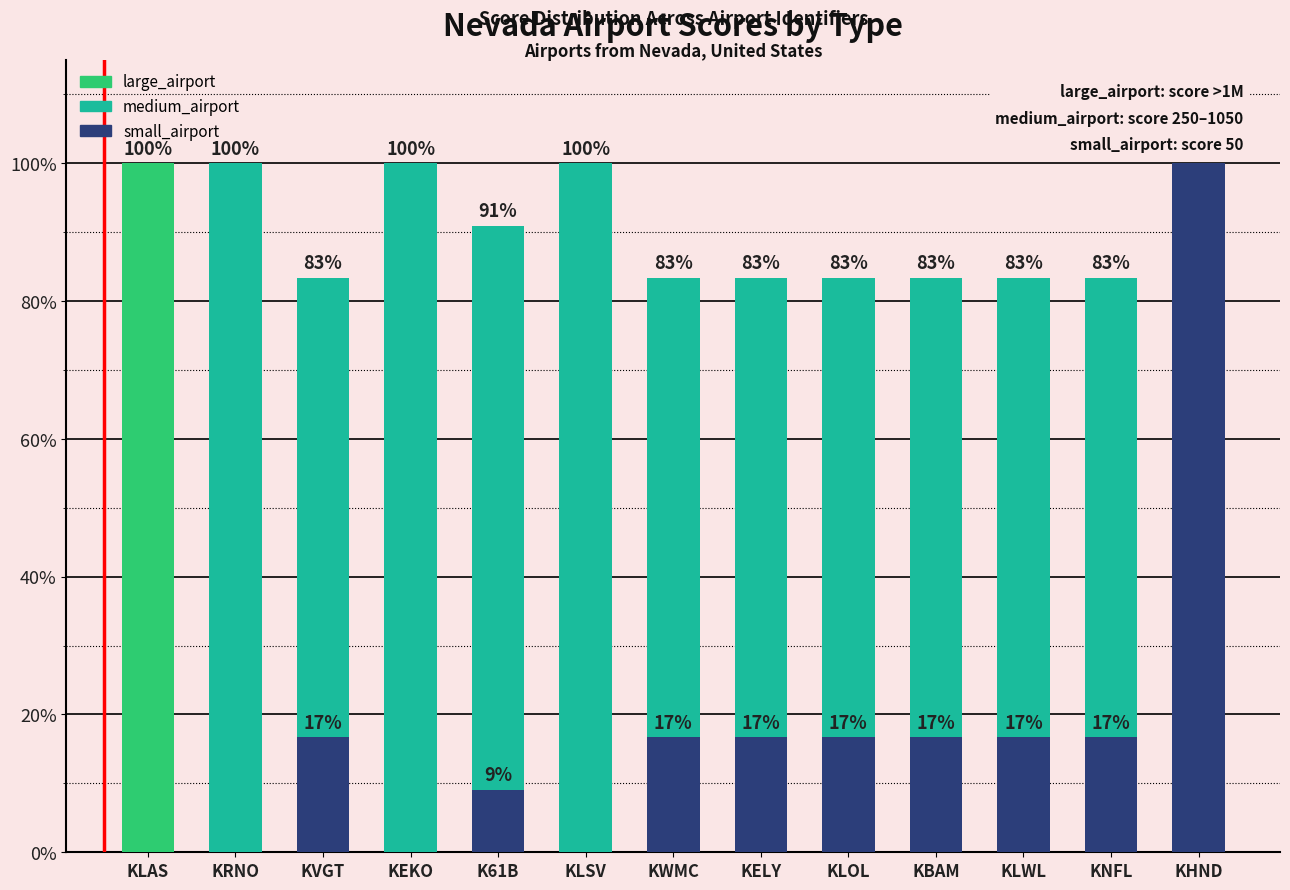

What are all the series names shown in the legend?

large_airport, medium_airport, small_airport